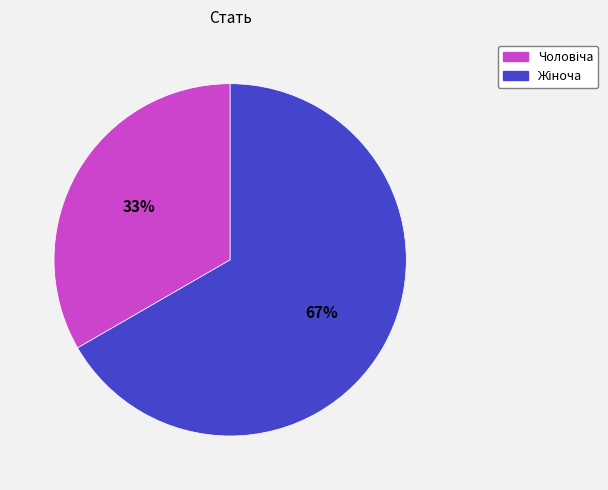

Is there any slice that represents more than half of the pie?

Yes